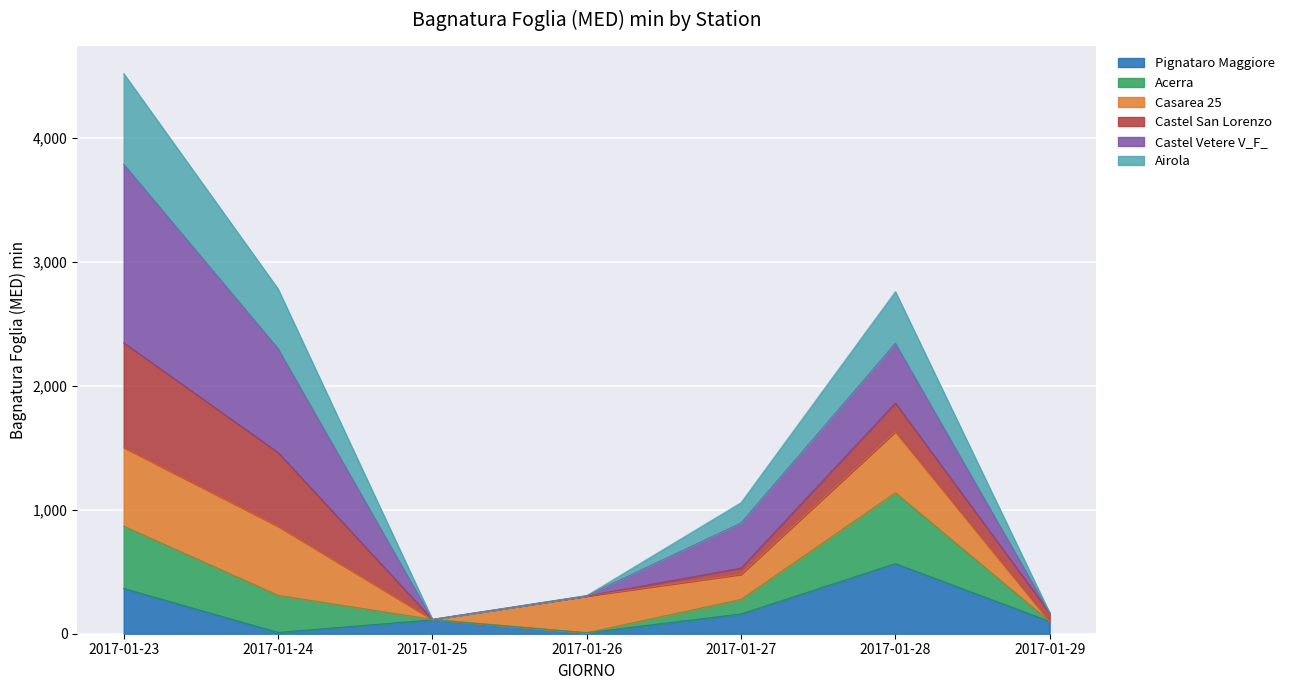

Where is the first local maximum for Acerra?

2017-01-28